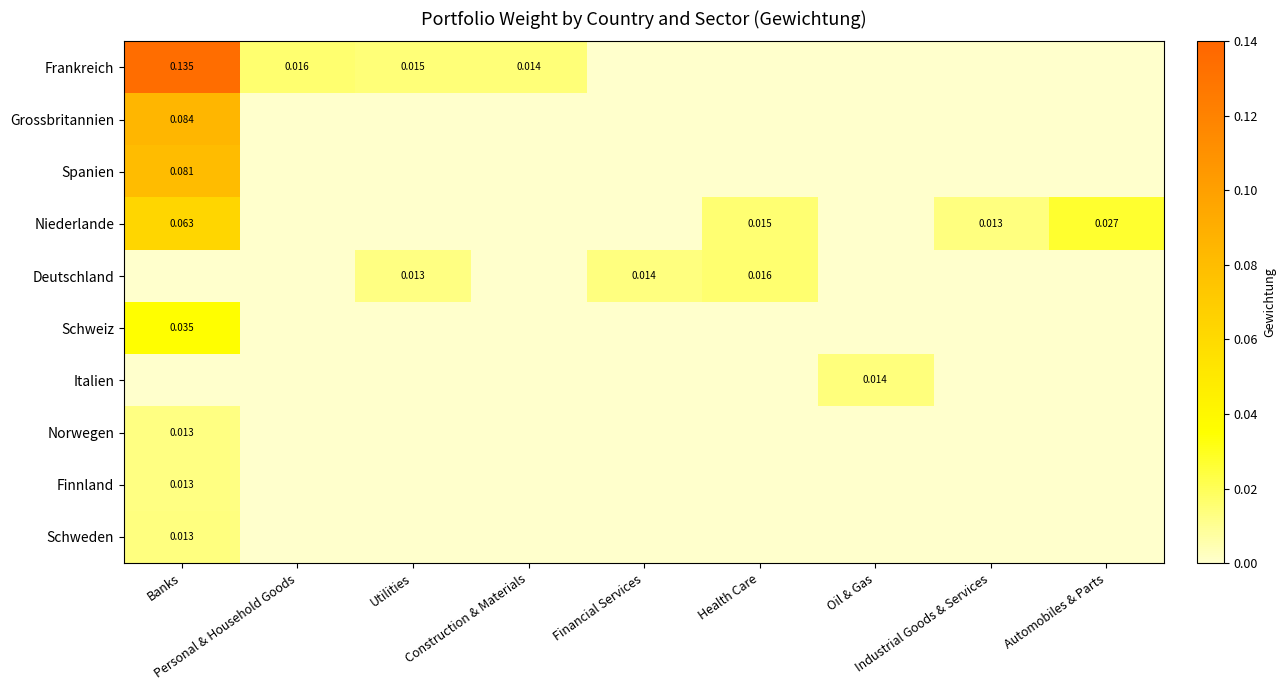

Rank the categories by Italien value from highest to lowest.

Oil & Gas, Banks, Personal & Household Goods, Utilities, Construction & Materials, Financial Services, Health Care, Industrial Goods & Services, Automobiles & Parts